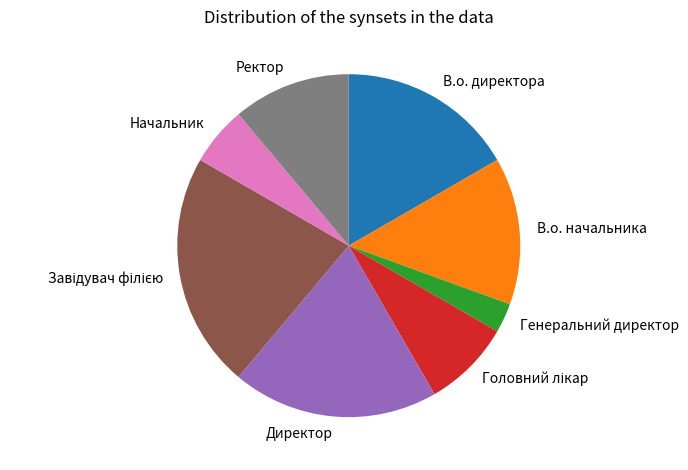

Is Ректор the majority of the pie?

No